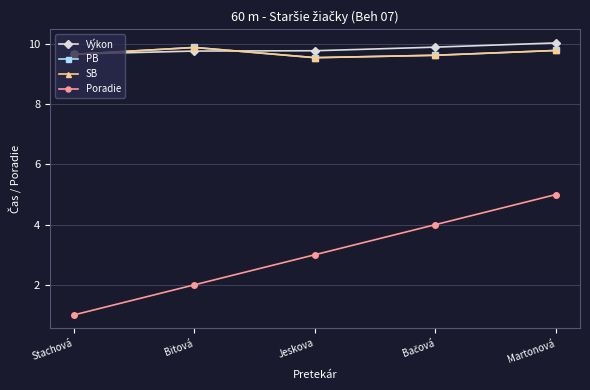

What is the difference between the second highest and second lowest values in the SB series?

0.2